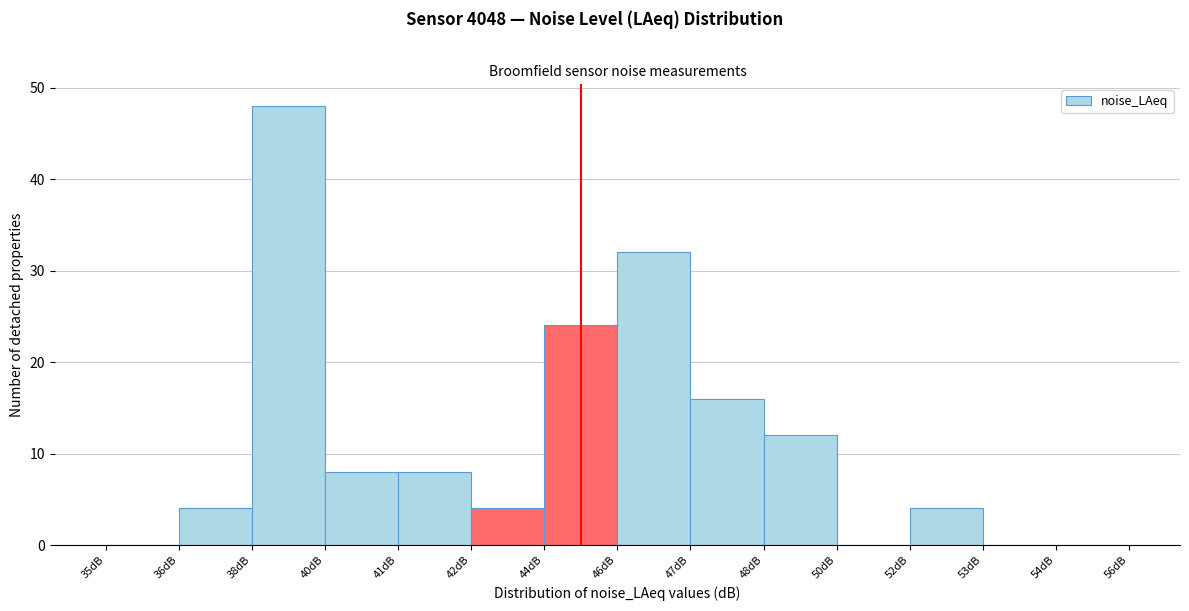

Reading left to right, extract all data points from this chart.

35dB=0	36dB=4	38dB=48	40dB=8	41dB=8	42dB=4	44dB=24	46dB=32	47dB=16	48dB=12	50dB=0	52dB=4	53dB=0	54dB=0